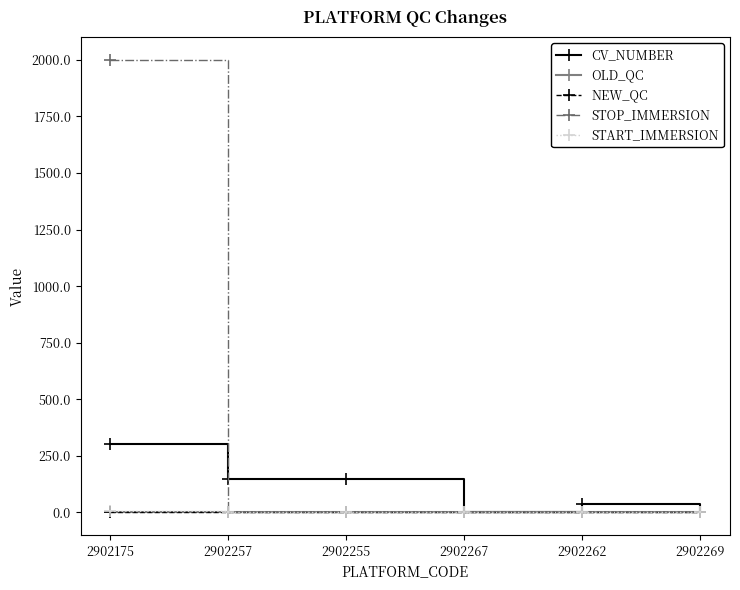

Which series has the largest range (max minus min)?

STOP_IMMERSION